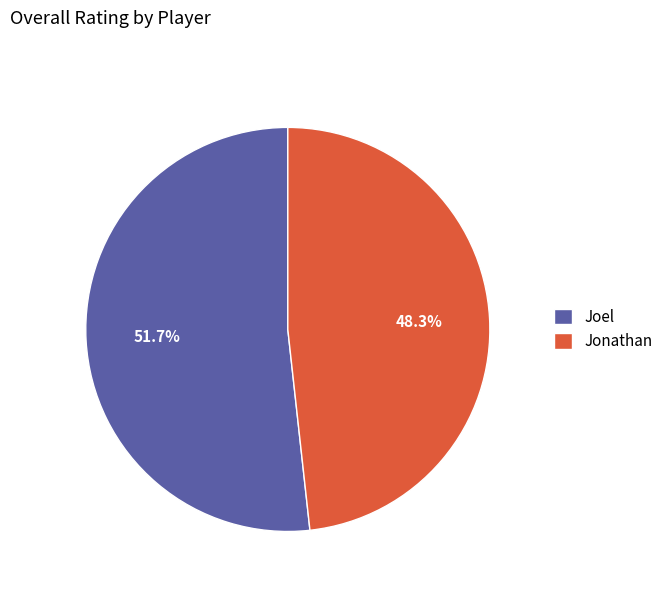

Combined, do Joel and Jonathan account for over 50%?

Yes